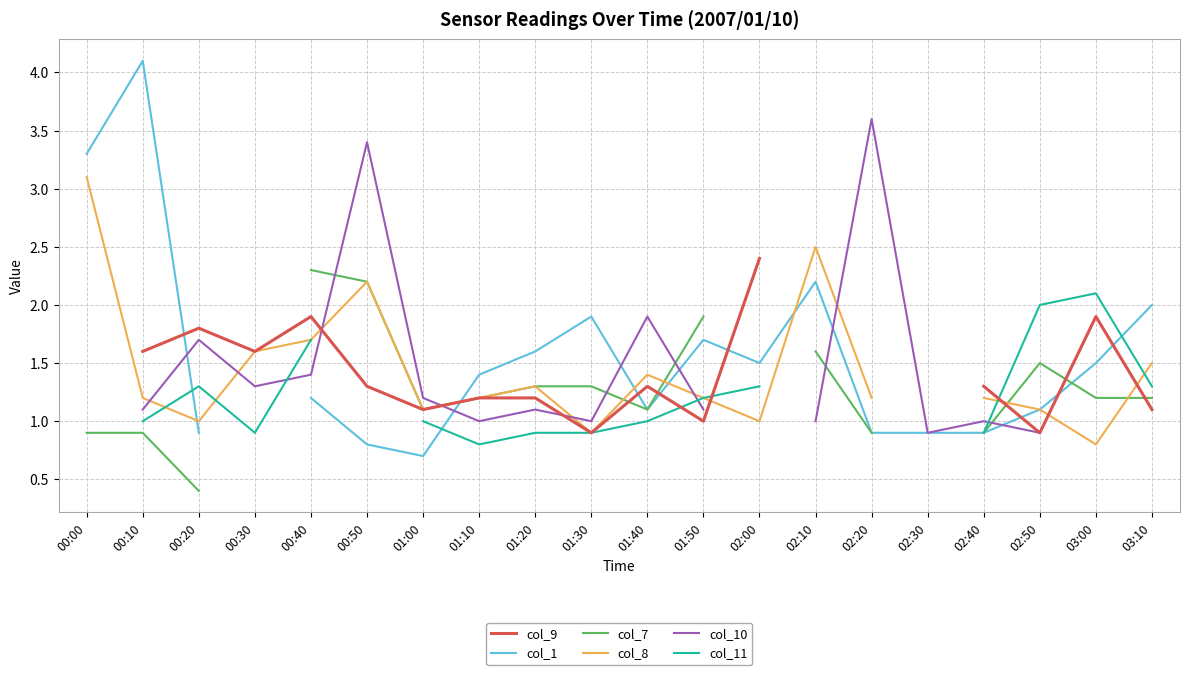

What is the difference between the highest and lowest values at 02:40?

0.4